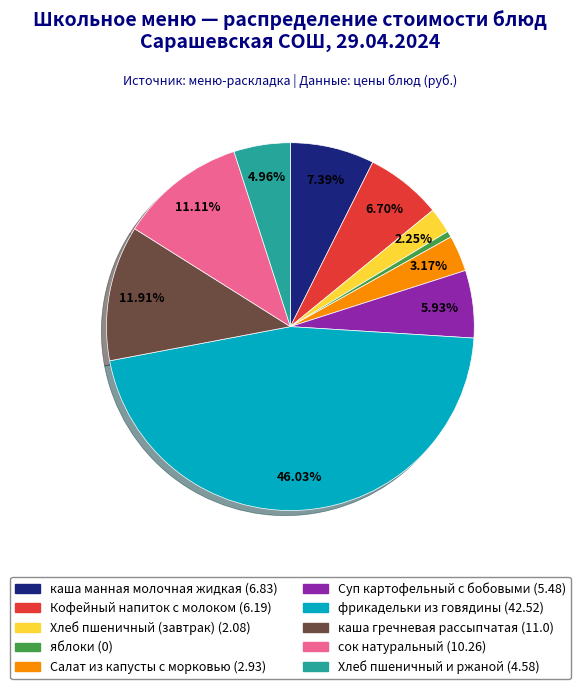

Which slice is the largest?

фрикадельки из говядины